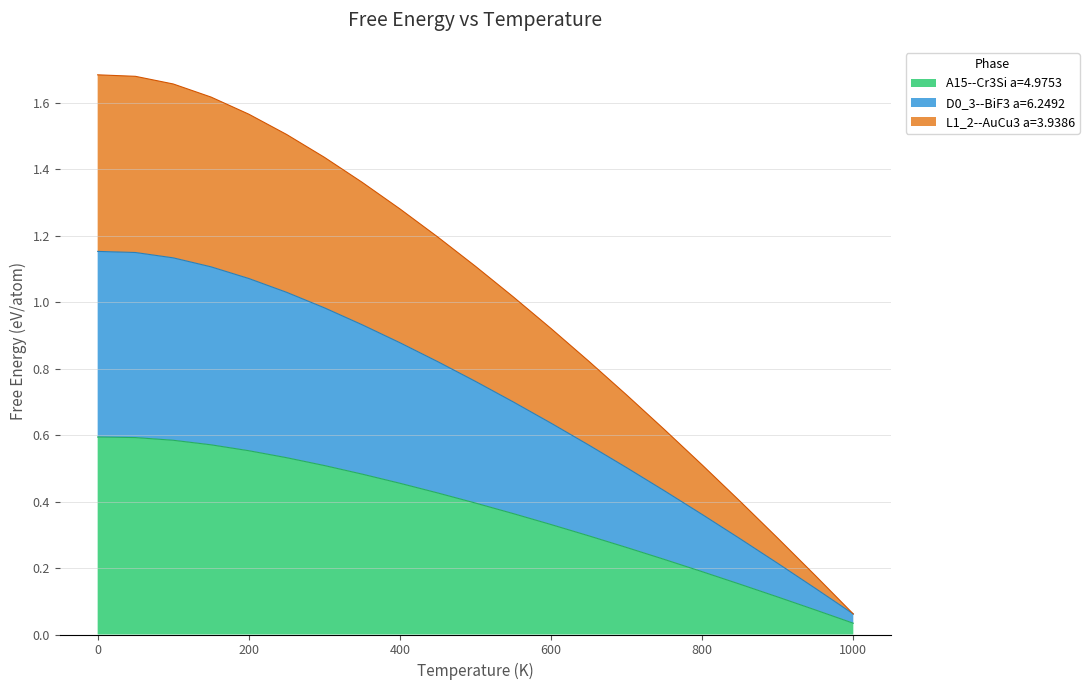

True or false: D0_3--BiF3 a=6.2492 has a value of 1.2 at 50.0.

True